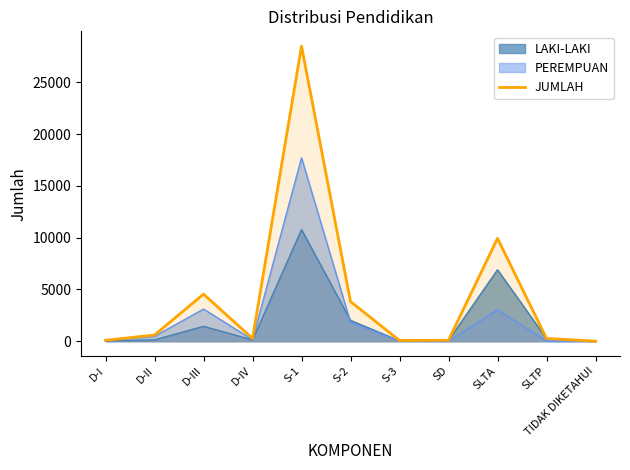

What is the sum of all values?

48215